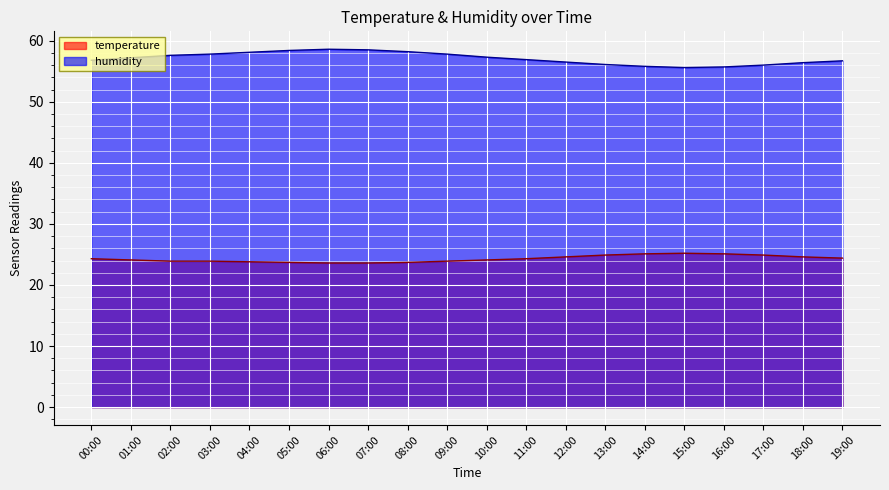

What is the sum of all temperature values?

485.7